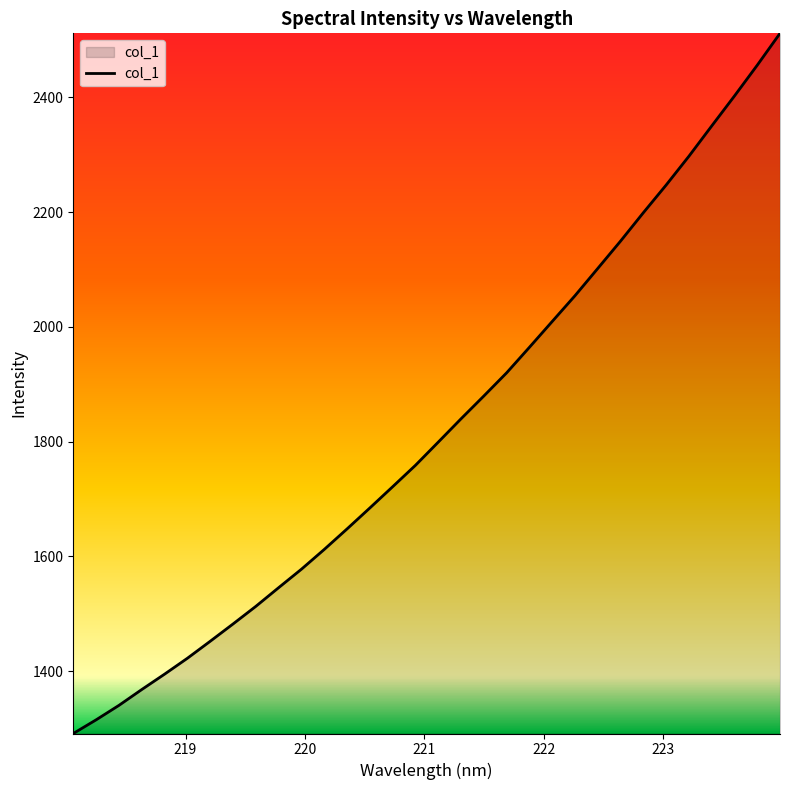

What is the difference between the maximum and minimum values?

1220.2